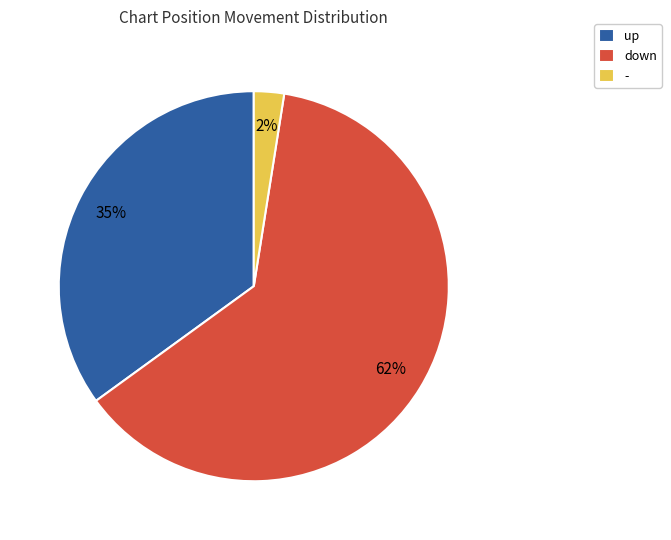

To the nearest percent, what is the average slice percentage?

33%